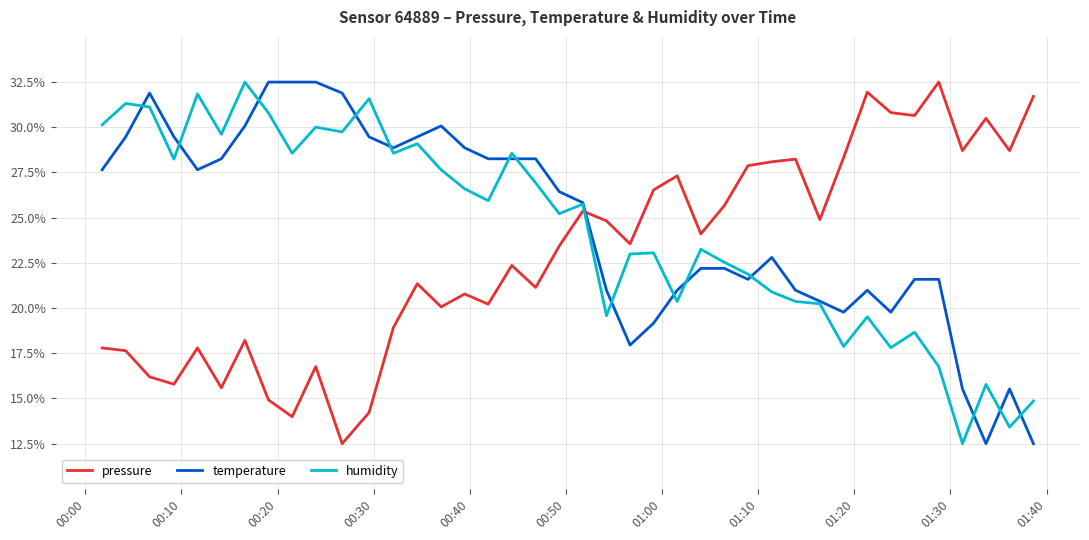

What is the smallest value displayed?

12.5